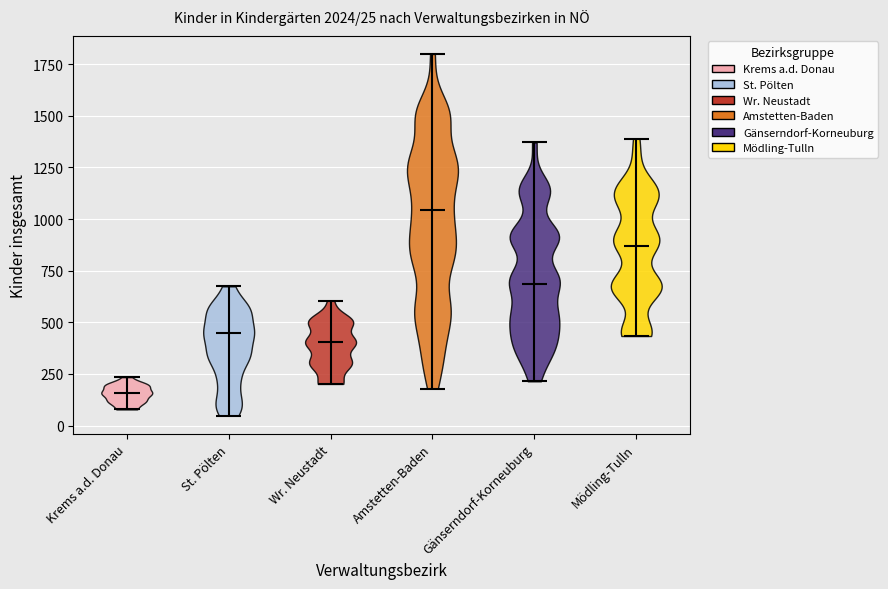

Which violin has the highest median line?

Amstetten-Baden